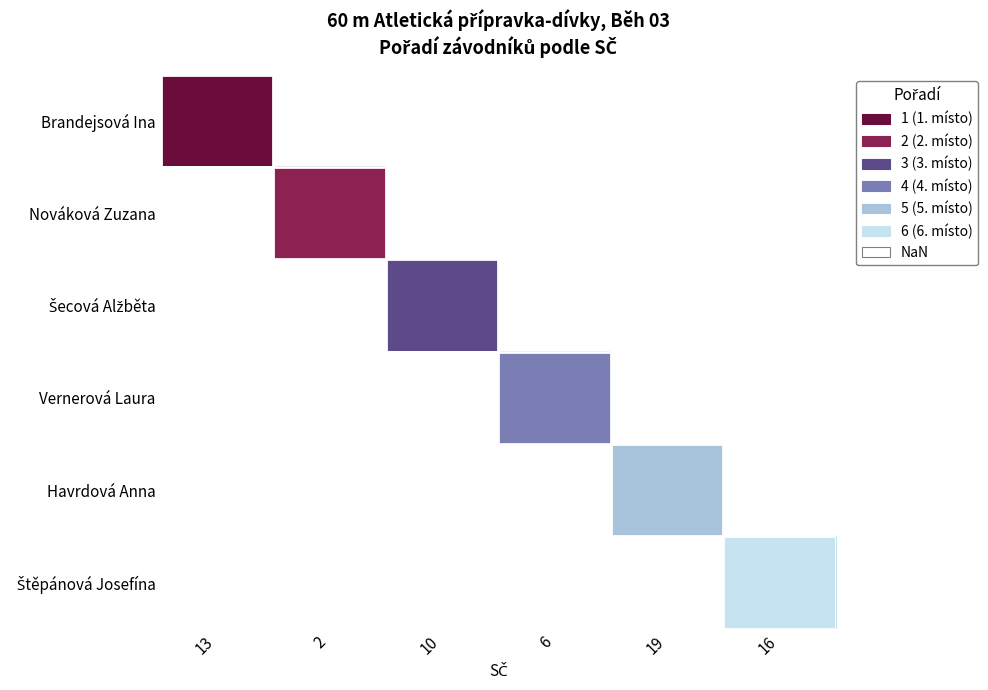

What is the smallest value displayed?

1.0